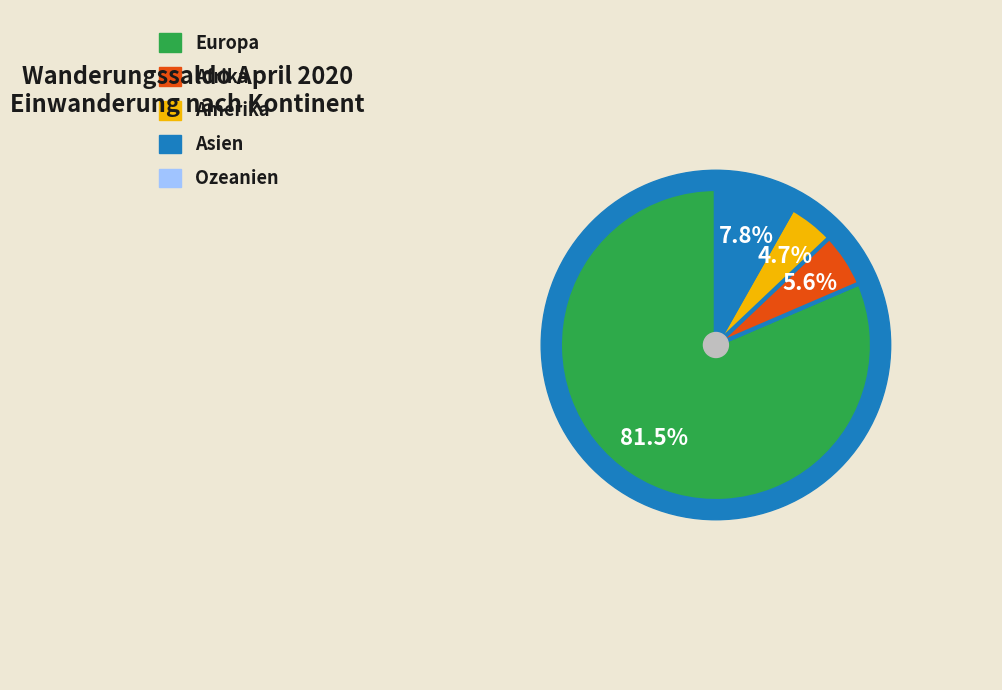

Between Europa and Afrika, which is larger?

Europa